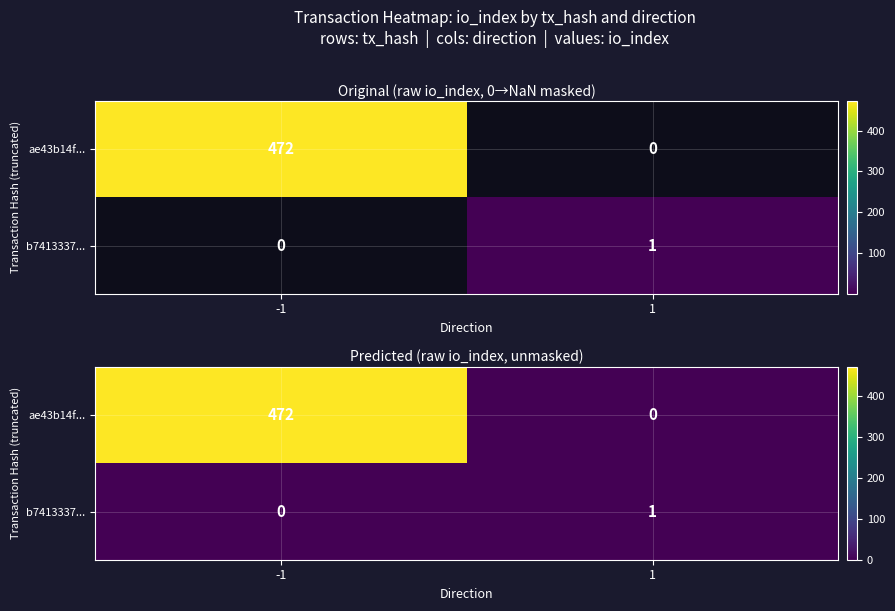

True or false: ae43b14f... has a value of 0 at 1.

True